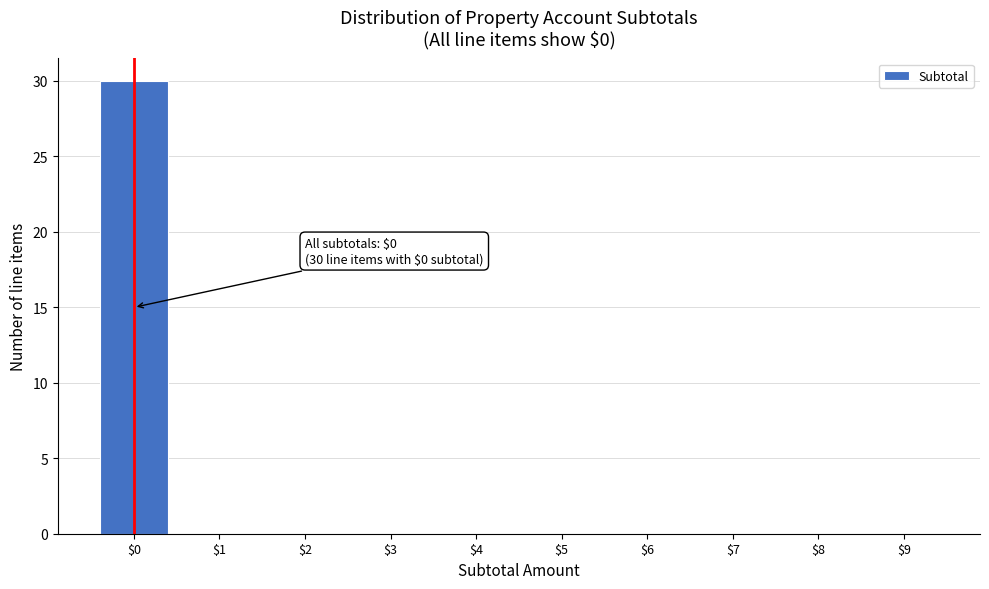

What is the maximum value shown in the chart?

30